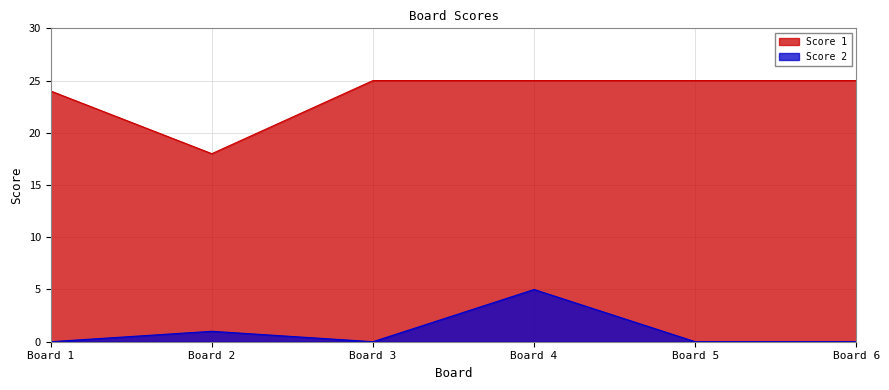

Is the value of Score 1 at Board 6 greater than the value of Score 2 at Board 3?

Yes